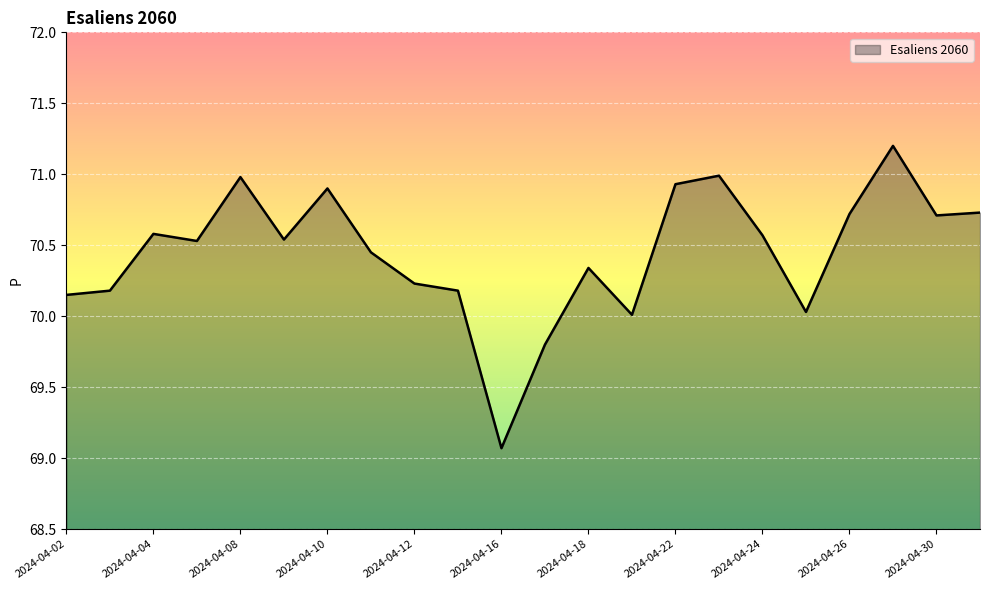

What is the difference between the maximum and minimum values?

2.1